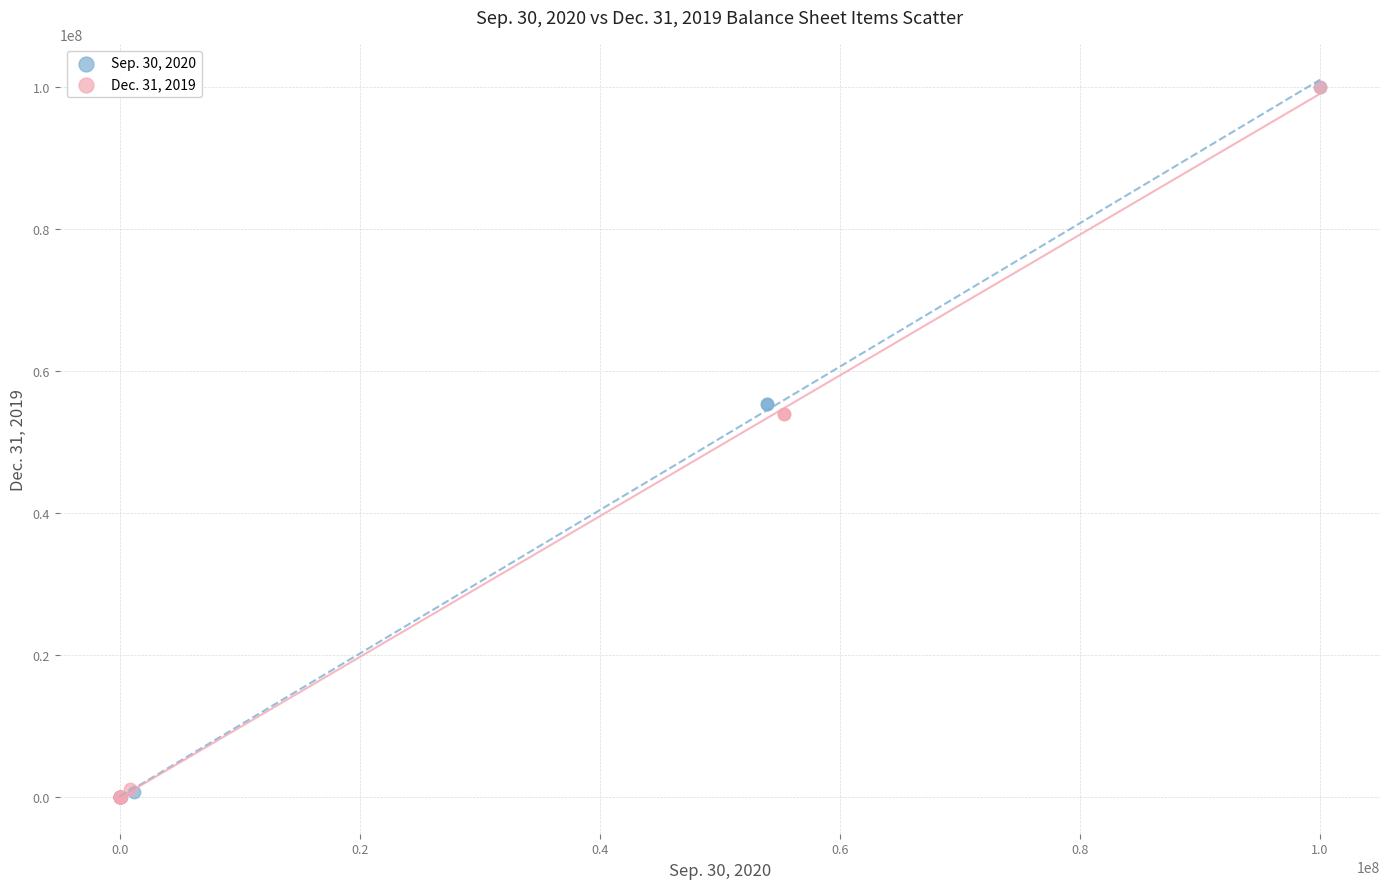

What are all the series names shown in the legend?

Sep. 30, 2020, Dec. 31, 2019